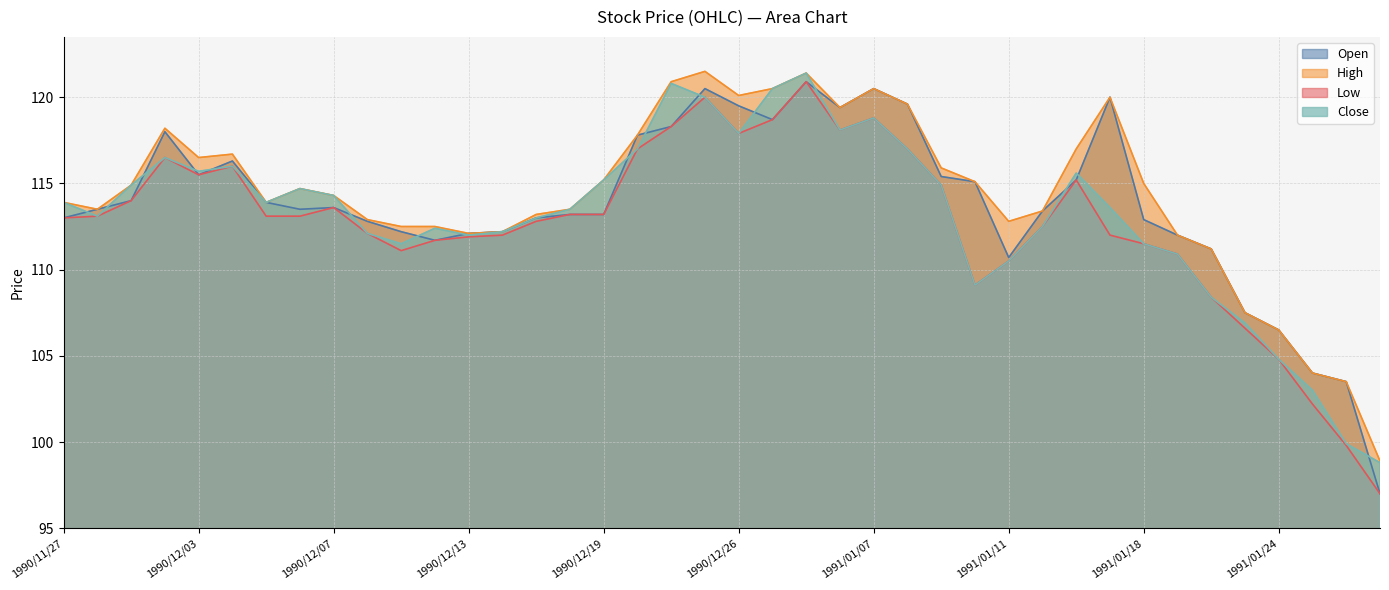

Is it true that Close equals 117.0 at 1991/01/08?

True